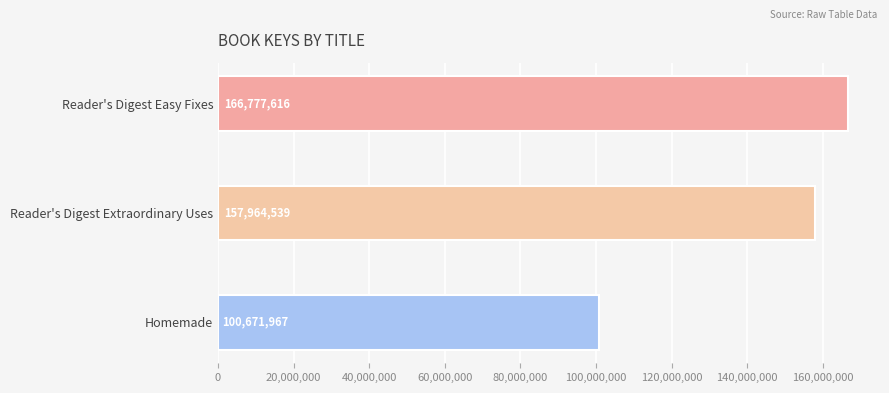

Where is the data nearest to the value 133724791?

Reader's Digest Extraordinary Uses